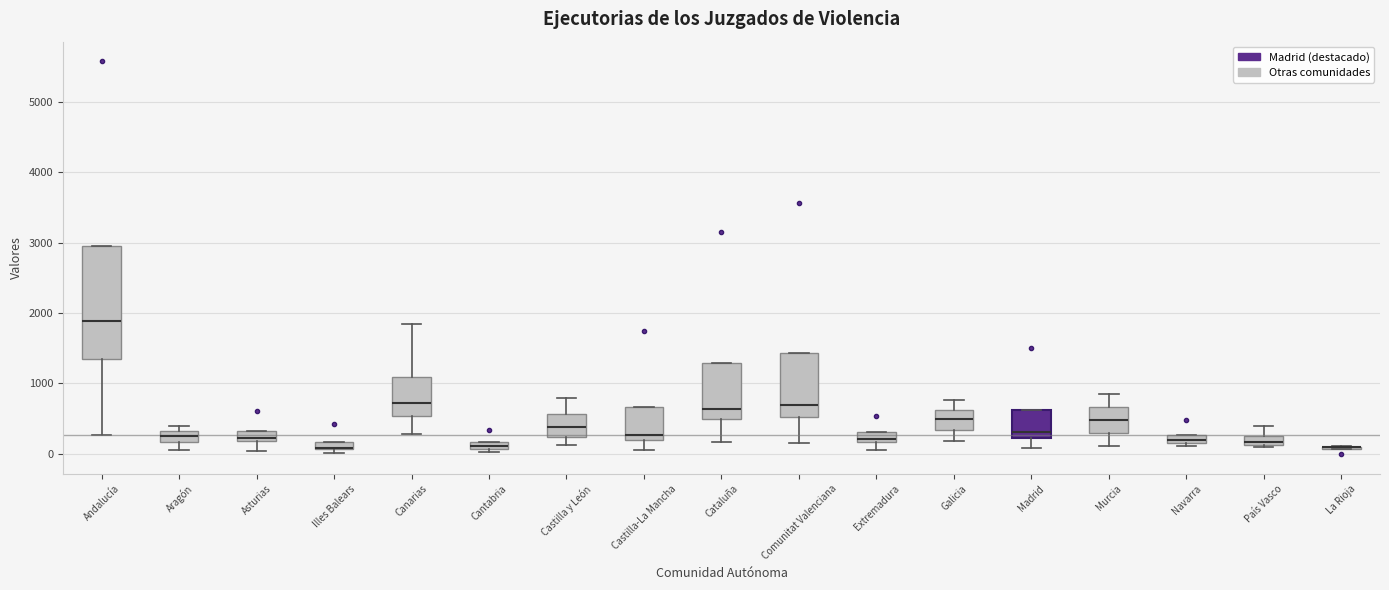

Which box is the tallest, from its lower edge to its upper edge?

Andalucía